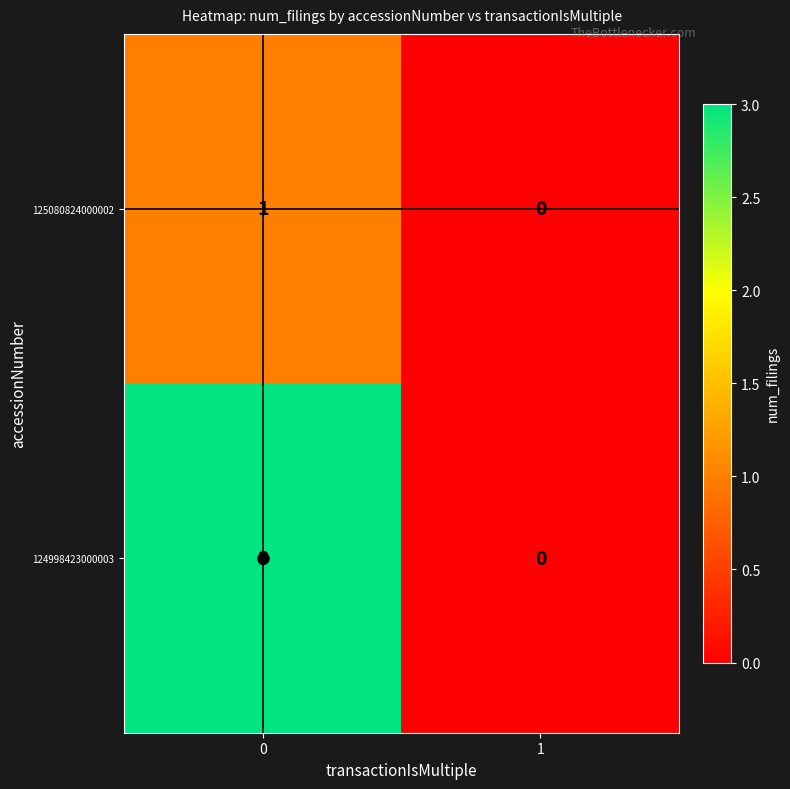

The 124998423000003 series shows 3 at 0. True or false?

True